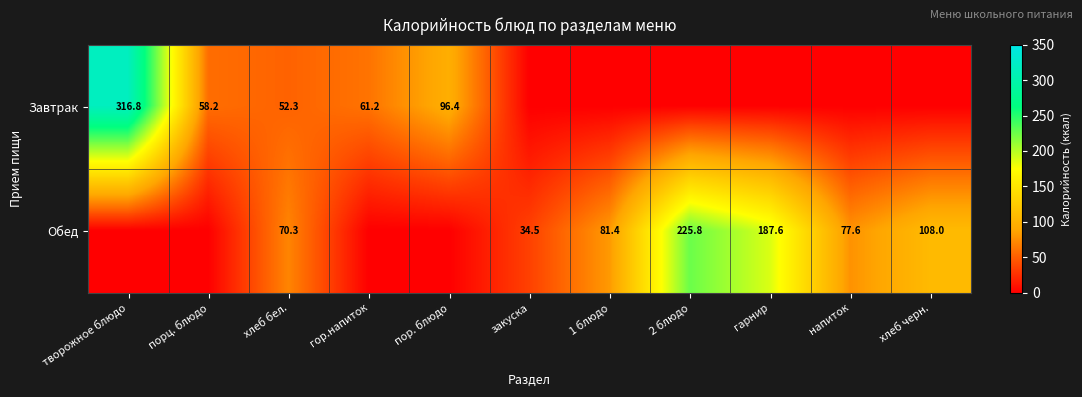

What is the difference between the Обед values at хлеб черн. and закуска?

73.5